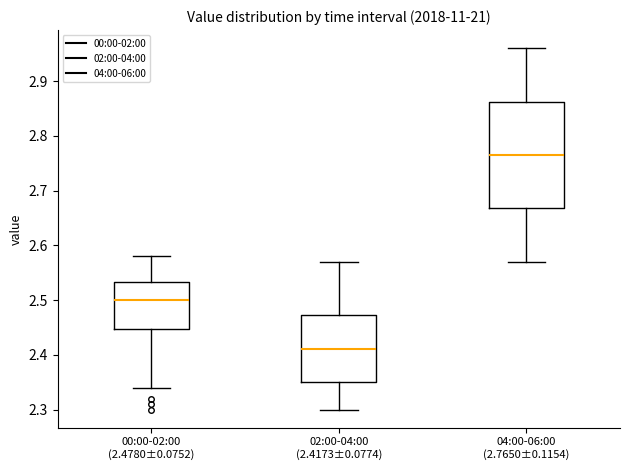

Reading left to right, read every box against the y-axis: the position of its median line, the range the box covers, and the ends of its whiskers. The values are not printed on the chart, so give them approximately, as read against the axis.

00:00-02:00 (2.4780±0.0752): median 2.50, box 2.45 to 2.53, whiskers 2.34 to 2.58
02:00-04:00 (2.4173±0.0774): median 2.41, box 2.35 to 2.47, whiskers 2.30 to 2.57
04:00-06:00 (2.7650±0.1154): median 2.77, box 2.67 to 2.86, whiskers 2.57 to 2.96